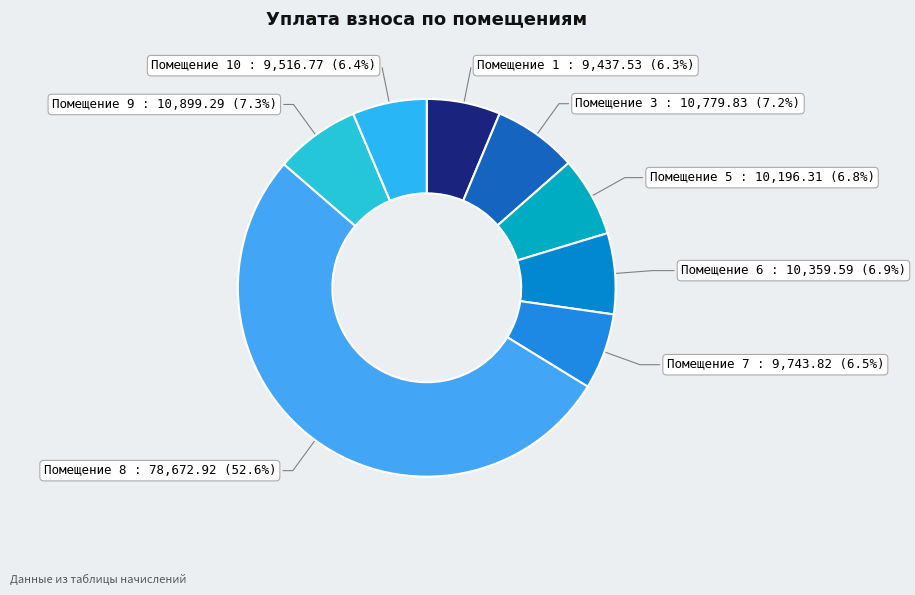

What is the majority slice?

Помещение 8 : 78,672.92 (52.6%)